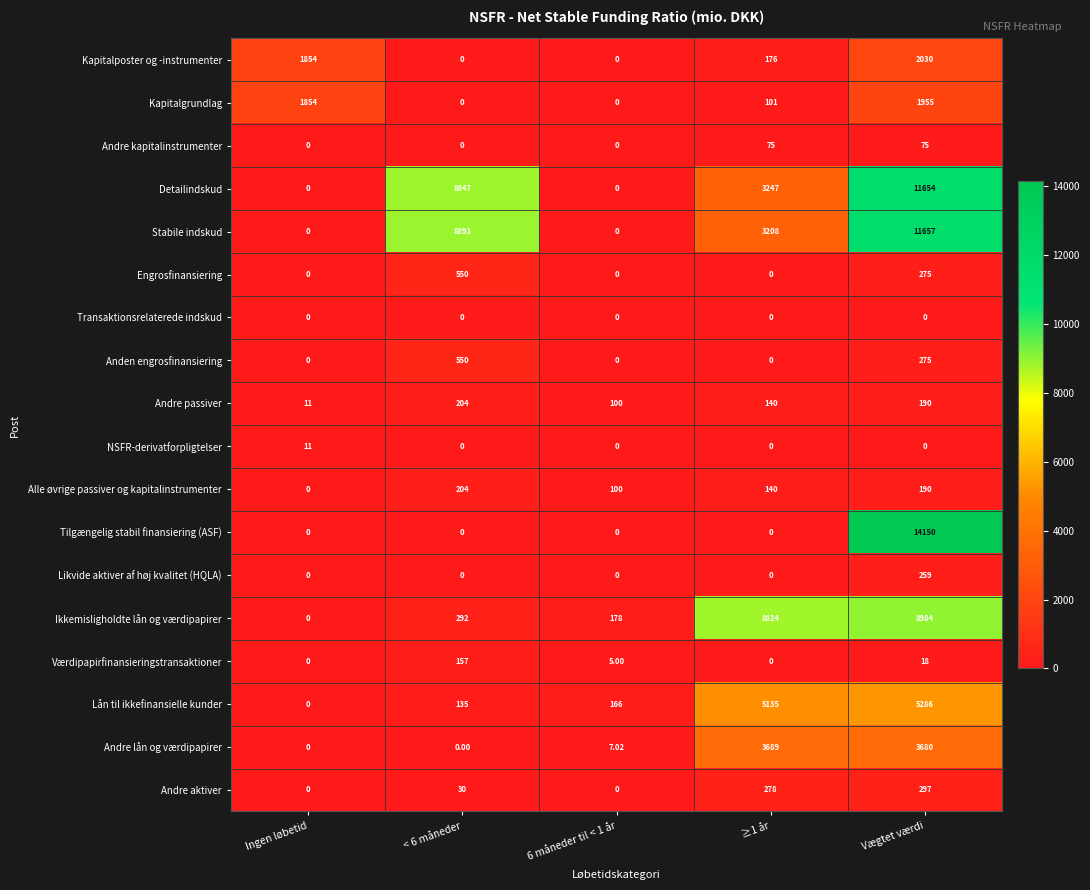

Which category has the highest value across all series?

Vægtet værdi